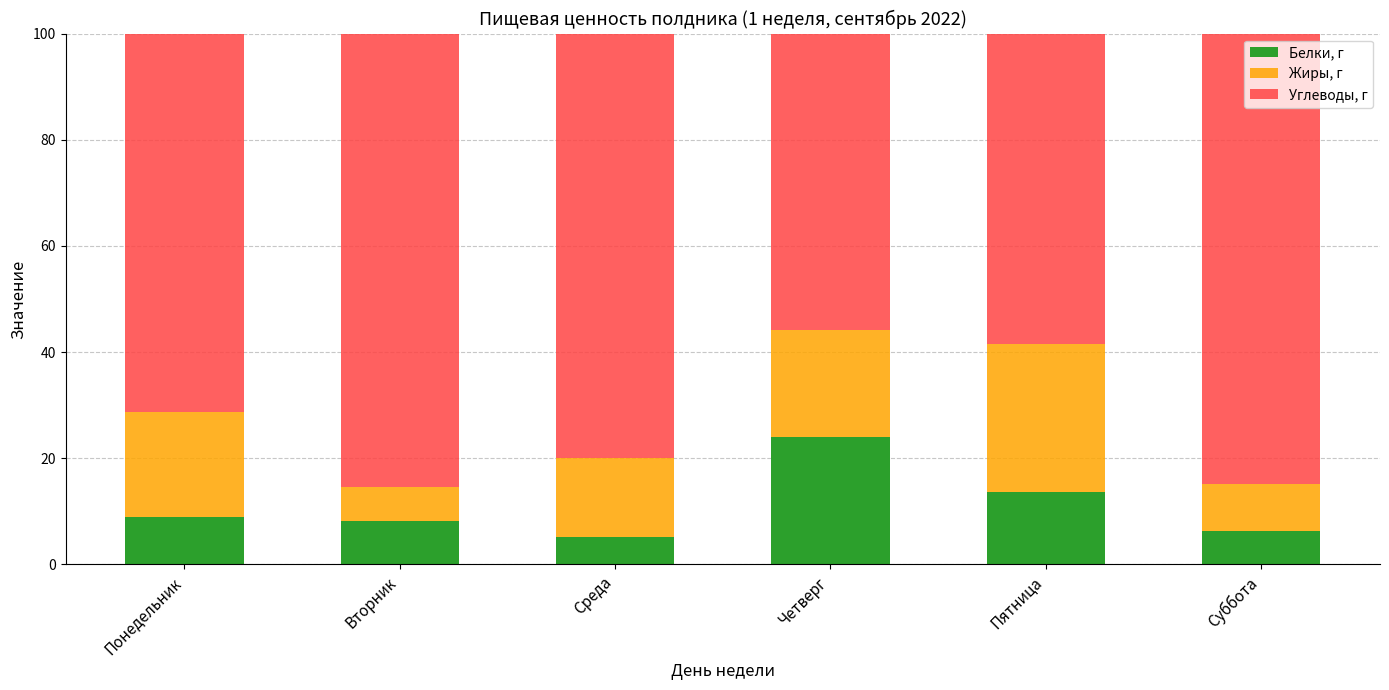

How many series are shown in this chart?

3